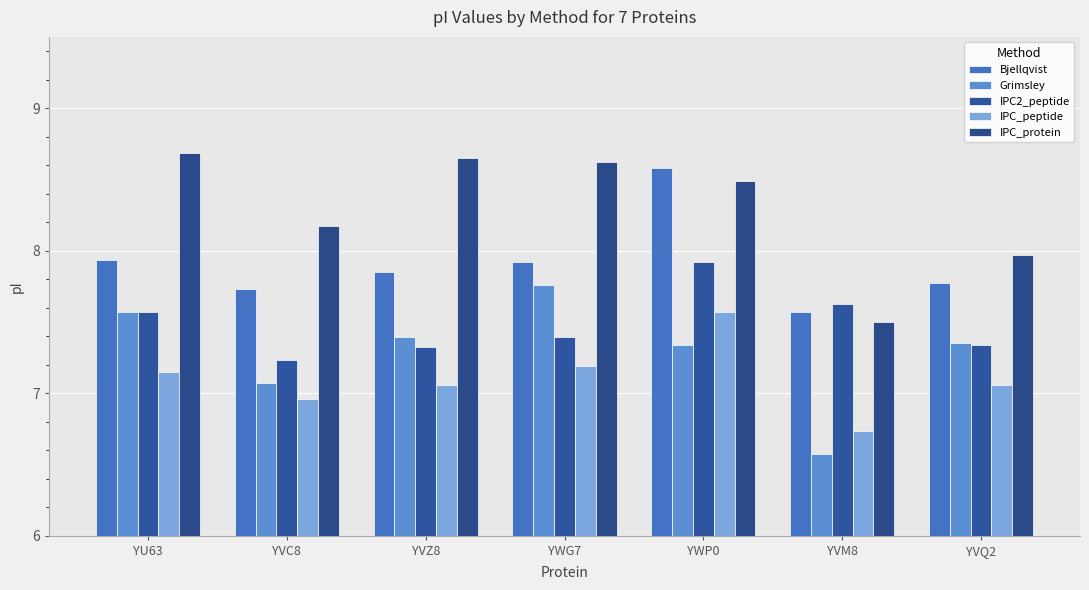

How many bars are there in total?

35